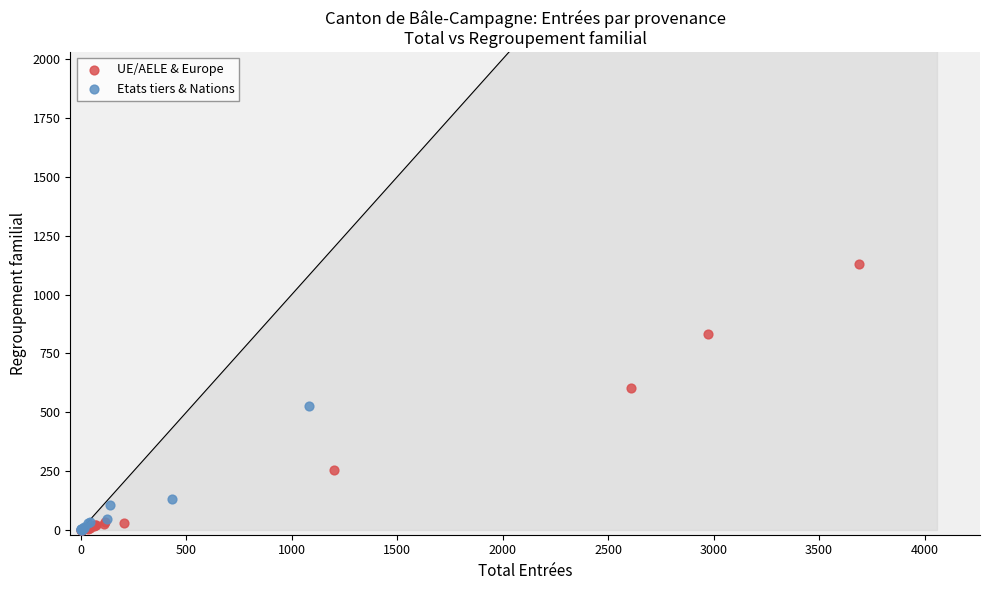

Which series contains the highest Y value?

UE/AELE & Europe